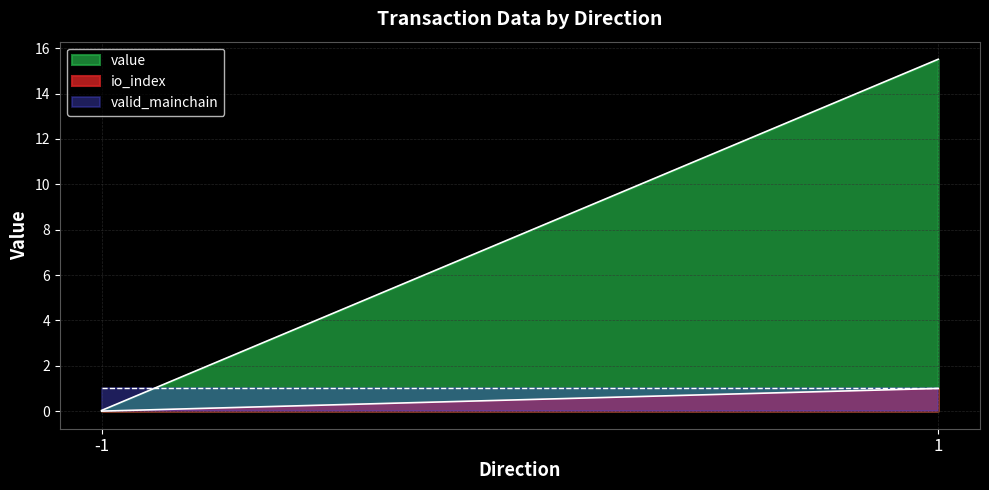

What is the difference between the highest and lowest values at -1?

1.0